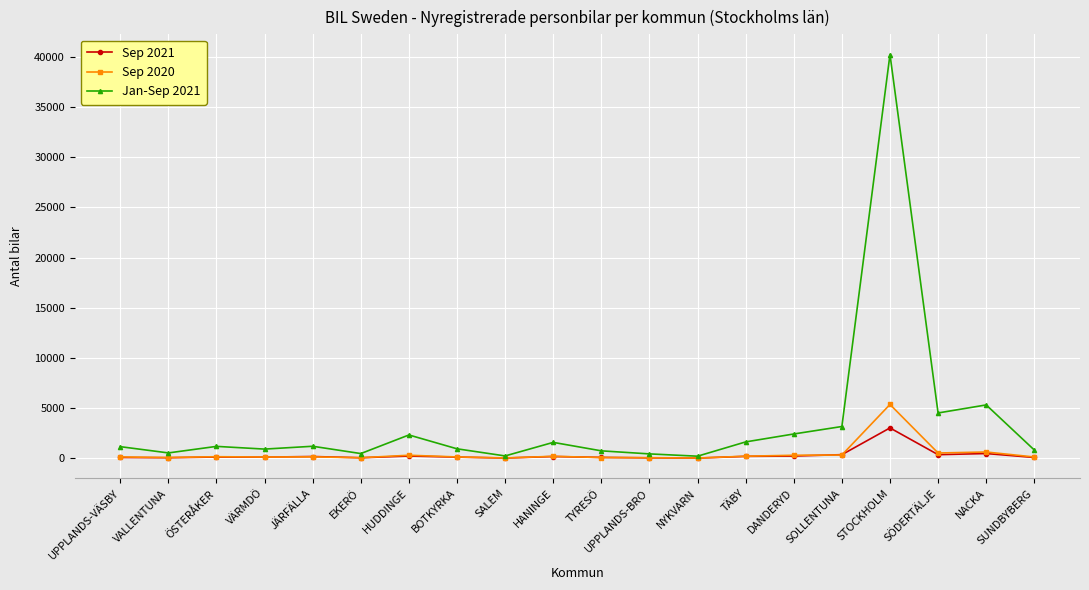

What is the total value across all series at EKERÖ?

582